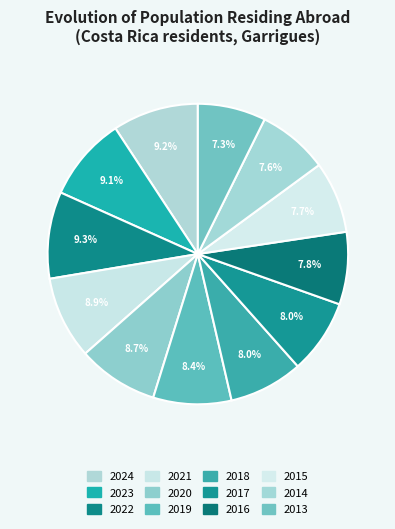

Does 2014 account for over 50% of the chart?

No